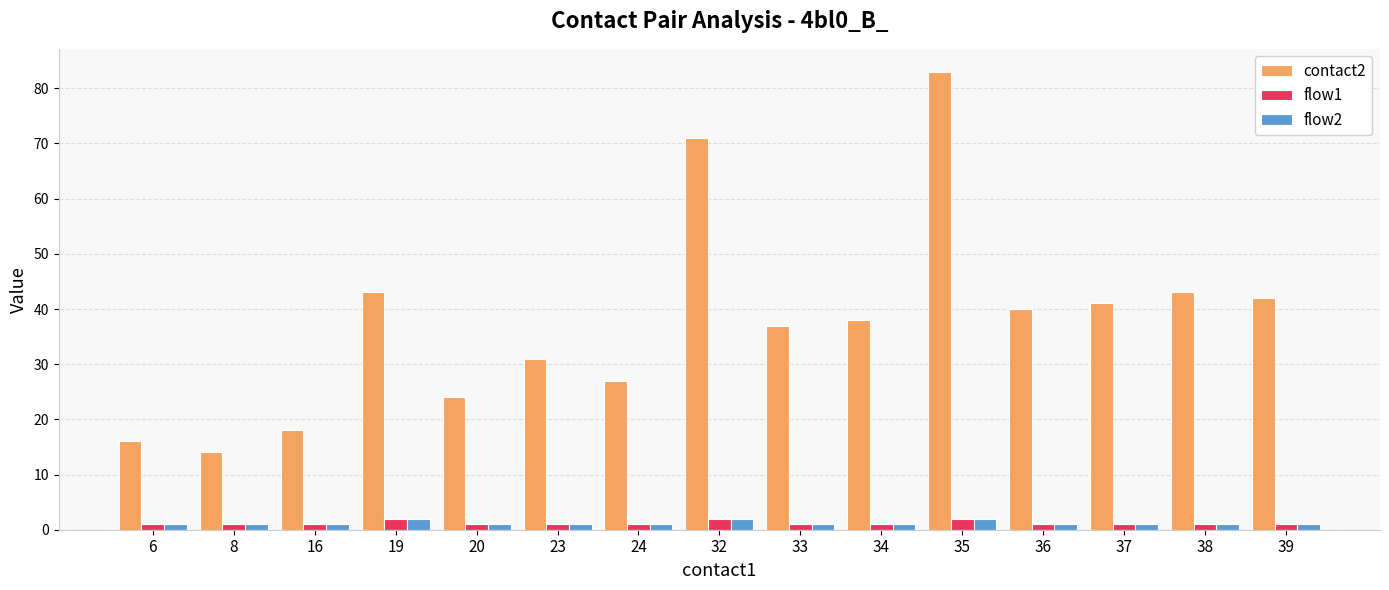

What is the total value across all series at 19?

47